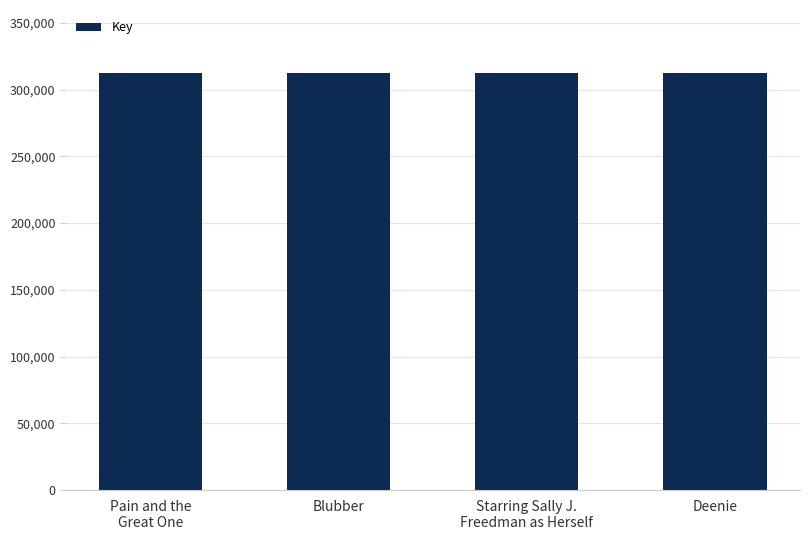

What is the average value?

312738